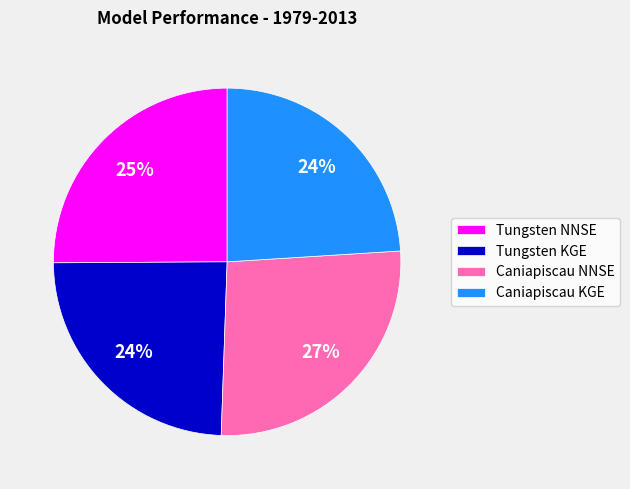

Is it true that Tungsten KGE is 24% of the pie?

True